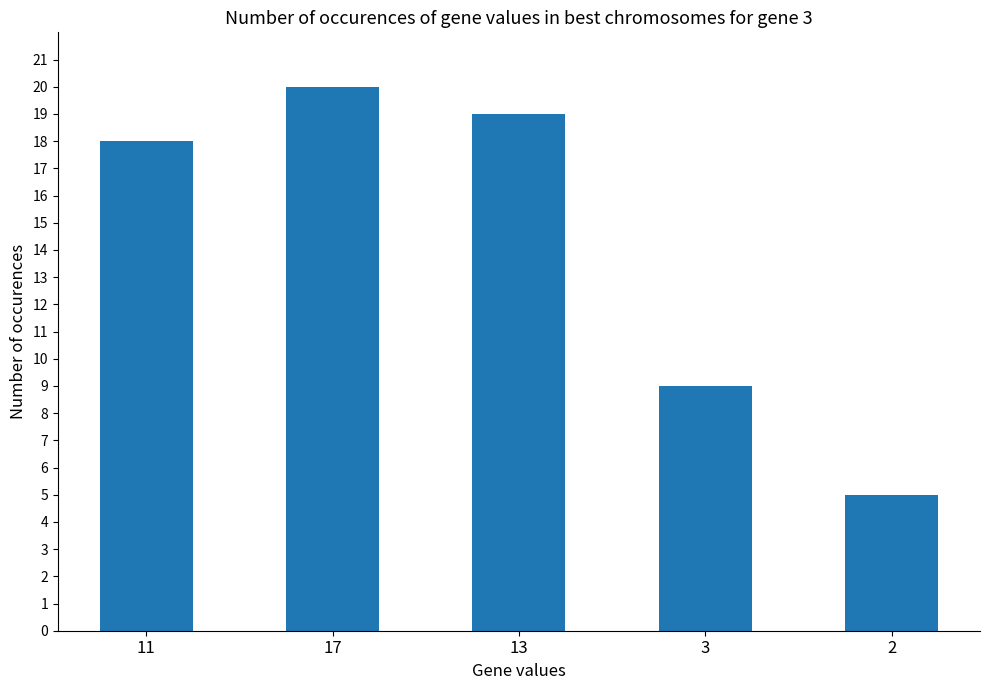

Reading right to left, extract all data points from this chart.

2=5	3=9	13=19	17=20	11=18